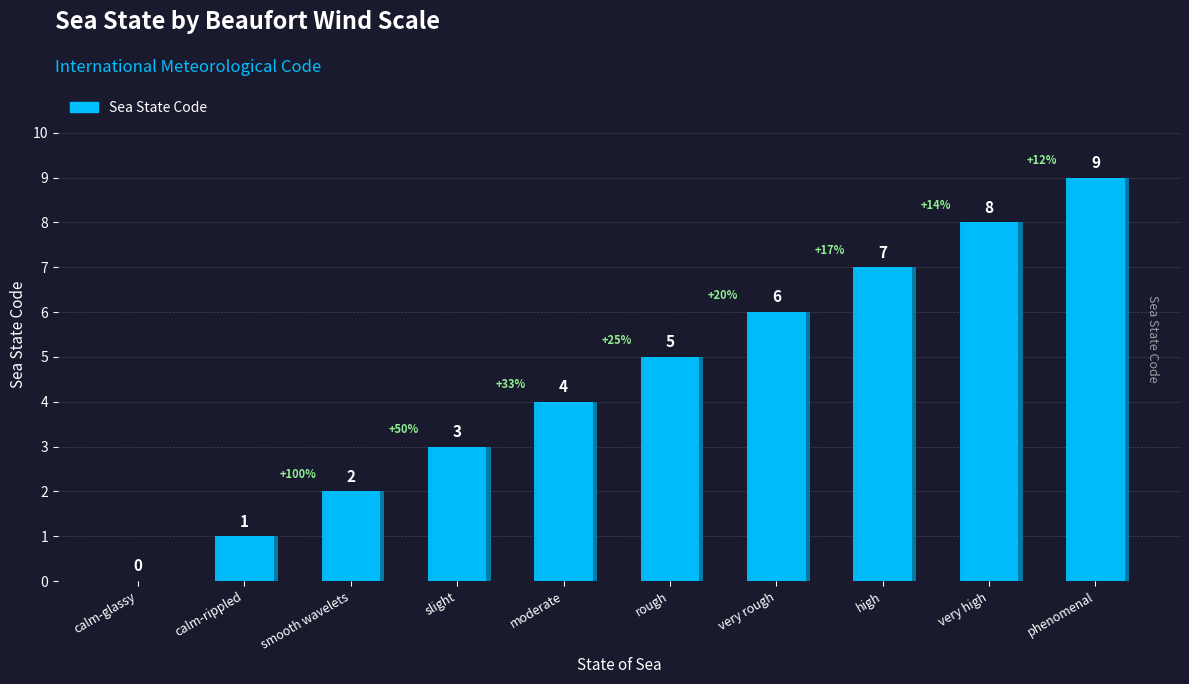

Rank the categories by value from highest to lowest.

phenomenal, very high, high, very rough, rough, moderate, slight, smooth wavelets, calm-rippled, calm-glassy